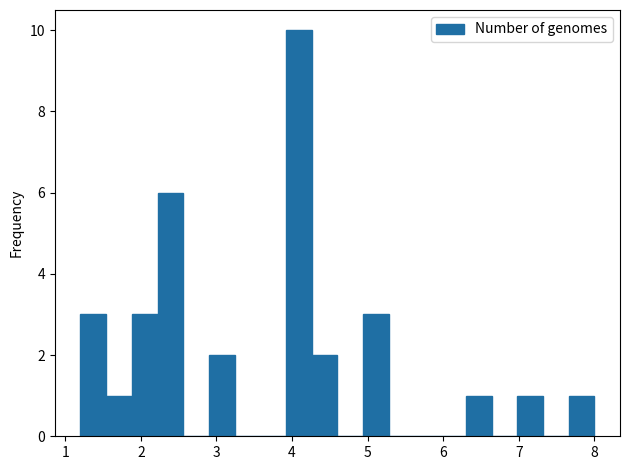

Read against the x-axis, roughly where is the centre of the tallest bar?

4.1